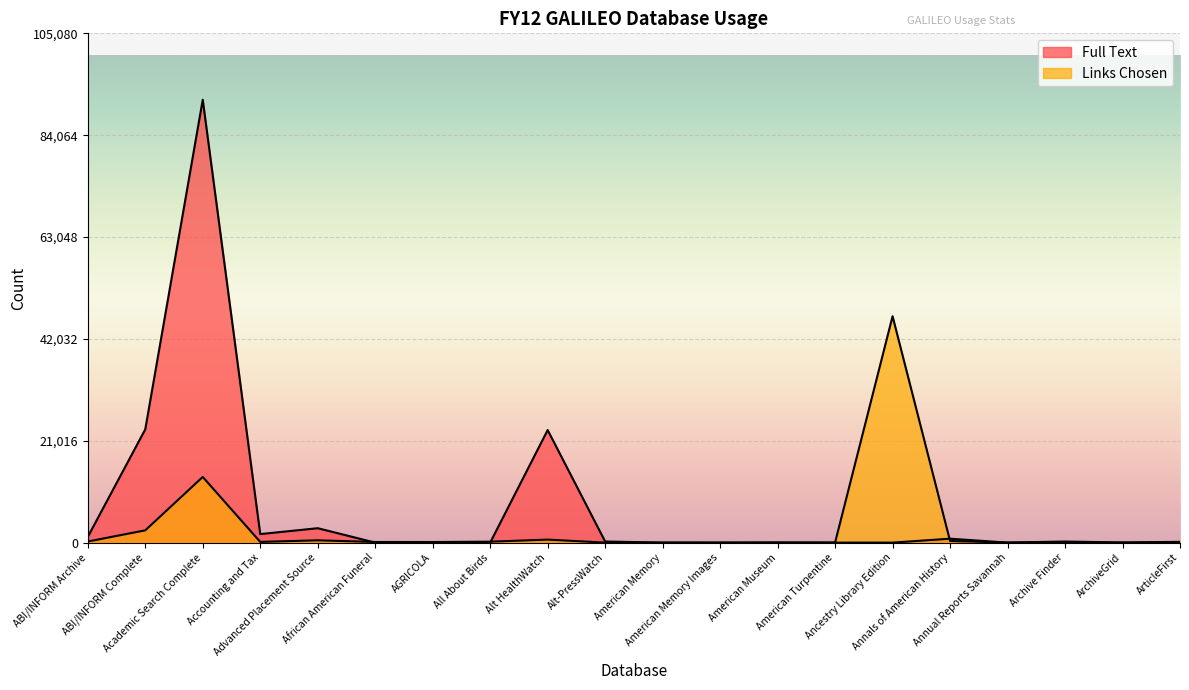

Where does the Links Chosen series first go above 161?

ABI/INFORM Archive